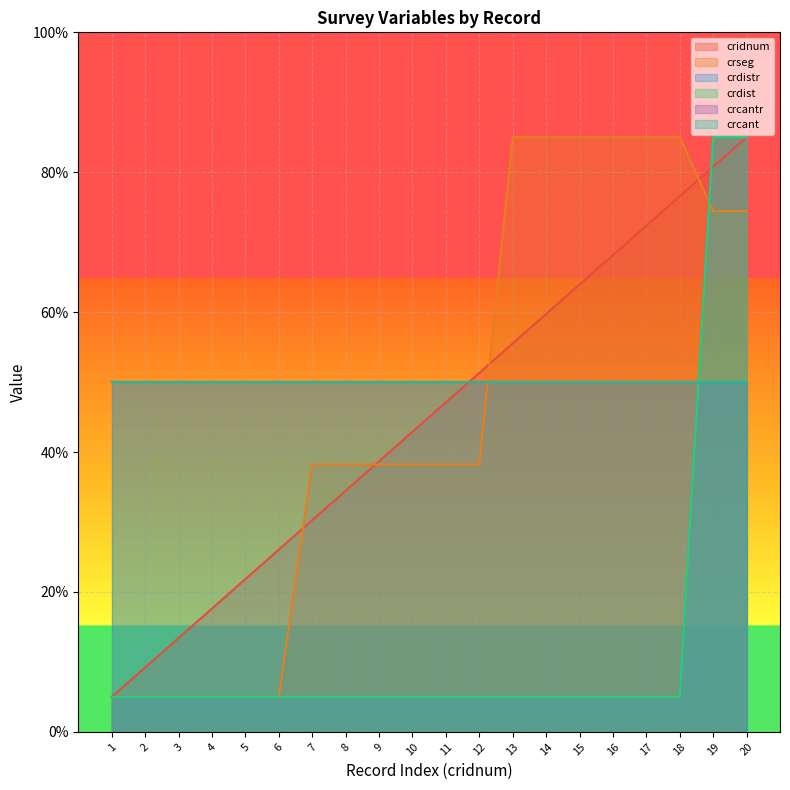

How many lines are shown in the chart?

6